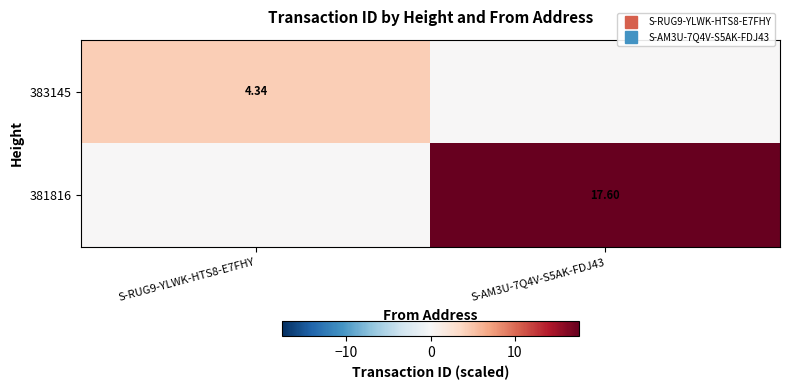

At which category is the sum across all series the highest?

S-AM3U-7Q4V-S5AK-FDJ43